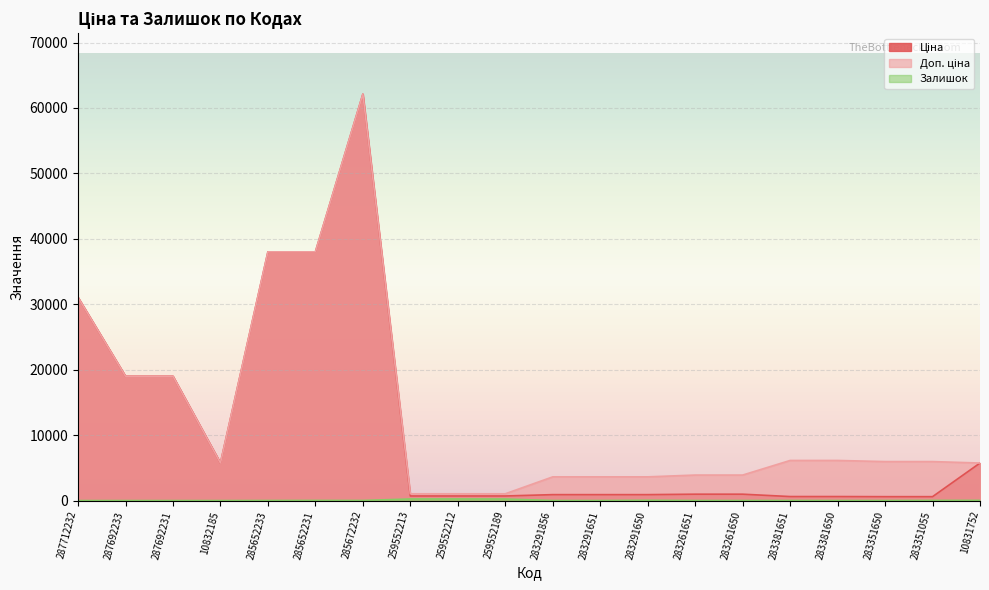

What is the highest value of the Ціна series?

62116.9